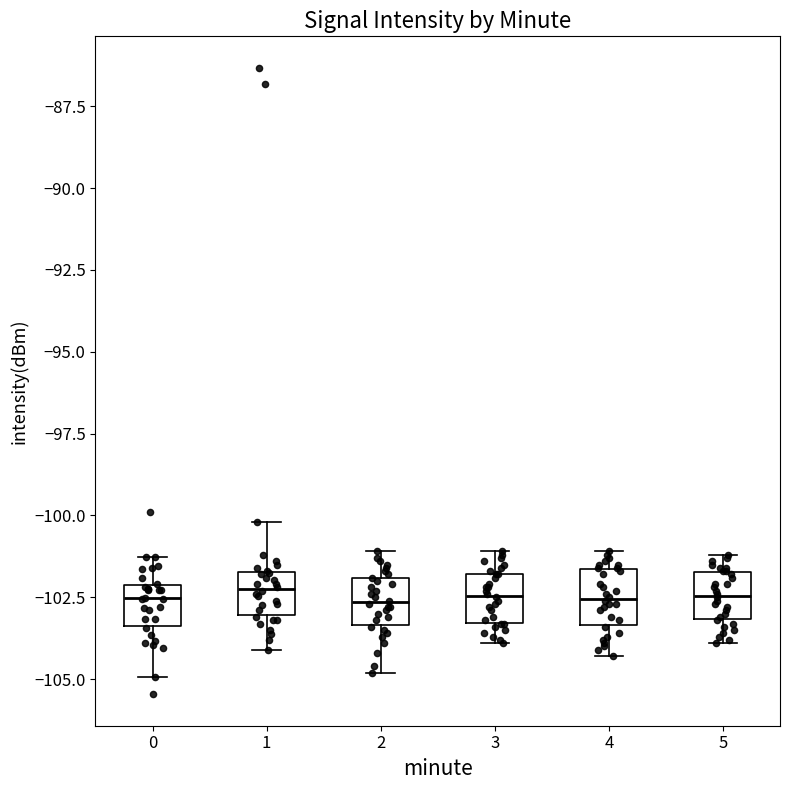

Reading left to right, read every box against the y-axis: the position of its median line, the range the box covers, and the ends of its whiskers. The values are not printed on the chart, so give them approximately, as read against the axis.

0: median -102.5, box -103.5 to -102.0, whiskers -105.0 to -101.5
1: median -102.0, box -103.0 to -101.5, whiskers -104.0 to -100.0
2: median -102.5, box -103.5 to -102.0, whiskers -105.0 to -101.0
3: median -102.5, box -103.5 to -102.0, whiskers -104.0 to -101.0
4: median -102.5, box -103.5 to -101.5, whiskers -104.5 to -101.0
5: median -102.5, box -103.0 to -101.5, whiskers -104.0 to -101.0